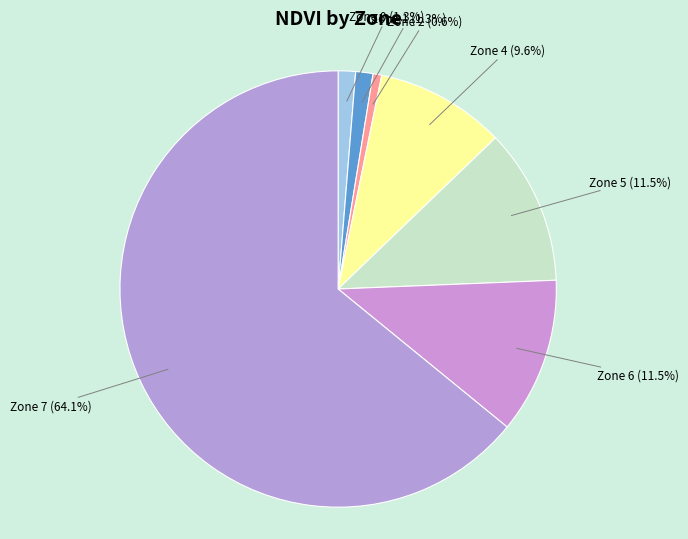

What percentage is the Zone 1 slice, to the nearest percent?

1%